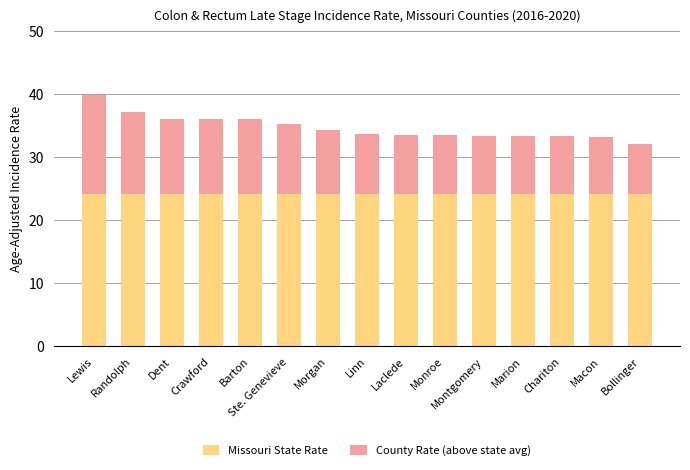

What is the average value of the Missouri State Rate series?

24.2